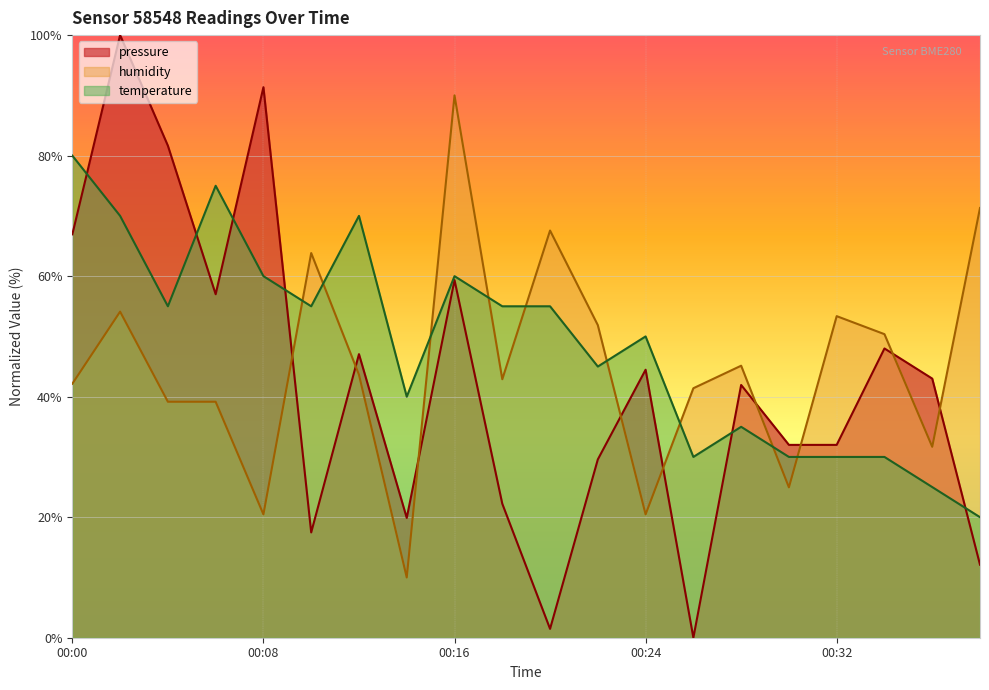

Which series changed the most between 00:00 and 00:34?

temperature